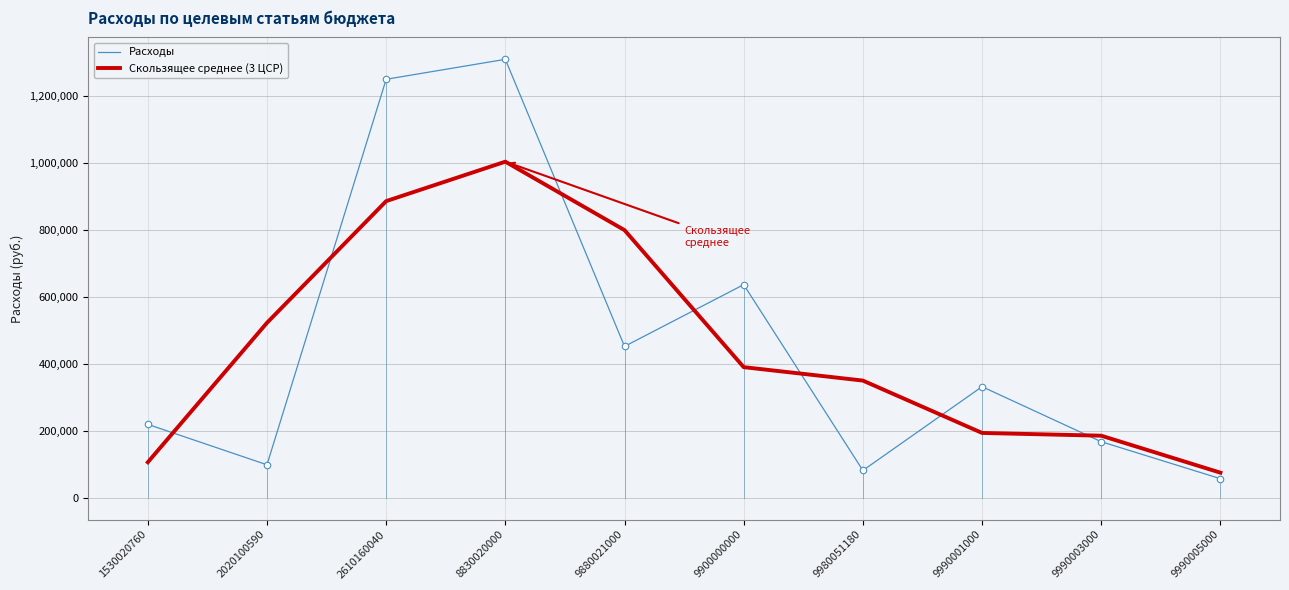

Is the value of Скользящее среднее (3 ЦСР) at 9990003000 greater than the value of Расходы at 1530020760?

No